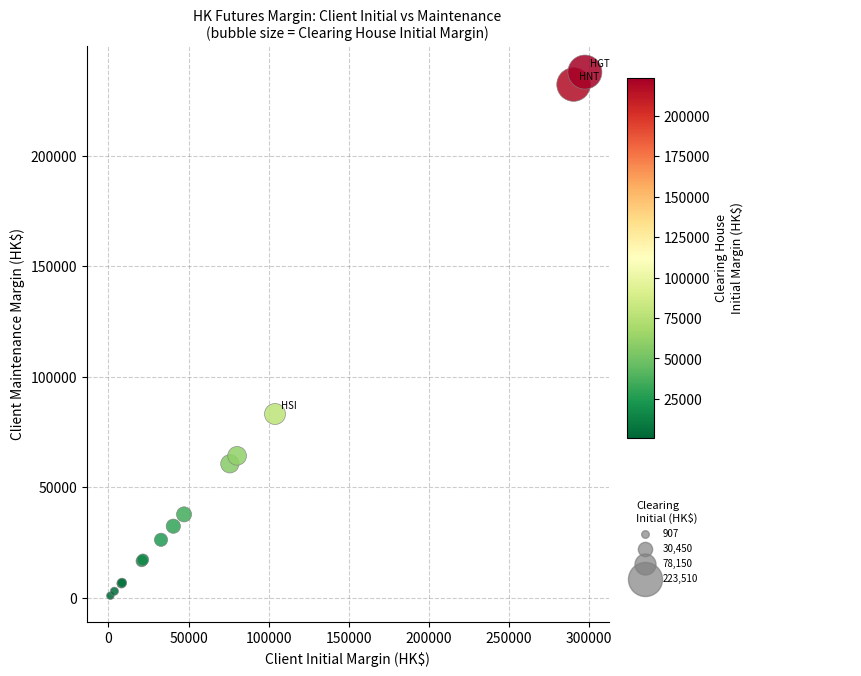

What Y value in the scatter plot is closest to 119389?

83151